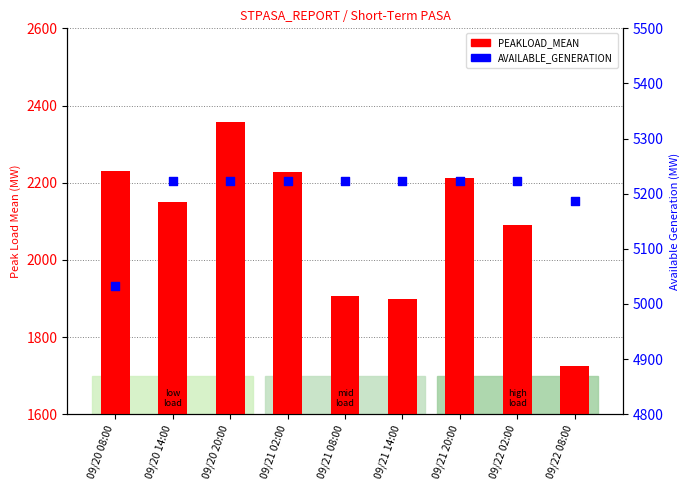

What are all the series names shown in the legend?

PEAKLOAD_MEAN, AVAILABLE_GENERATION